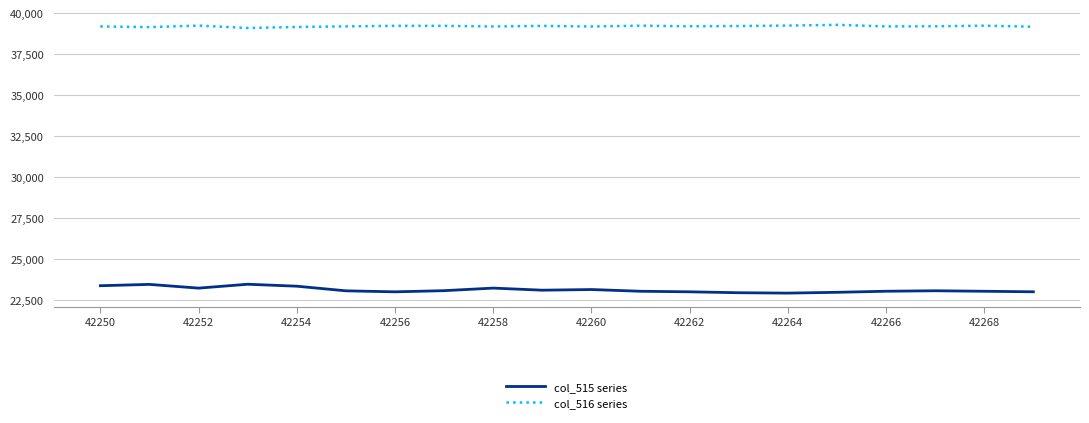

Rank the series by their maximum value, from lowest to highest.

col_515 series, col_516 series